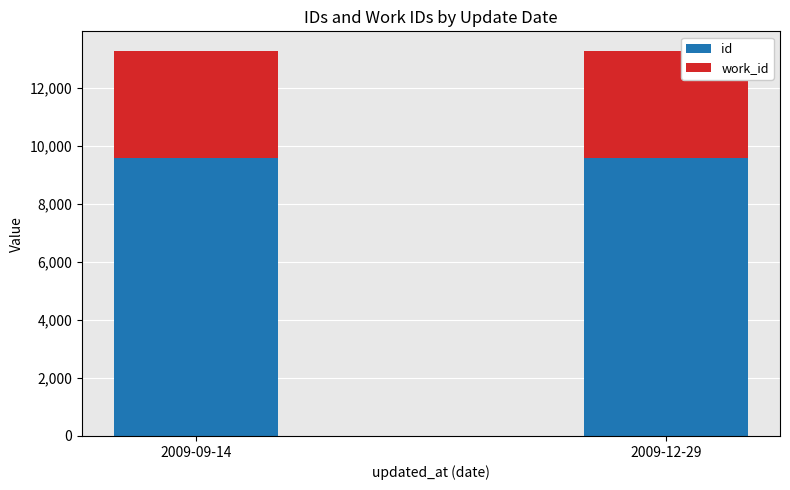

What is the minimum value for id?

9577